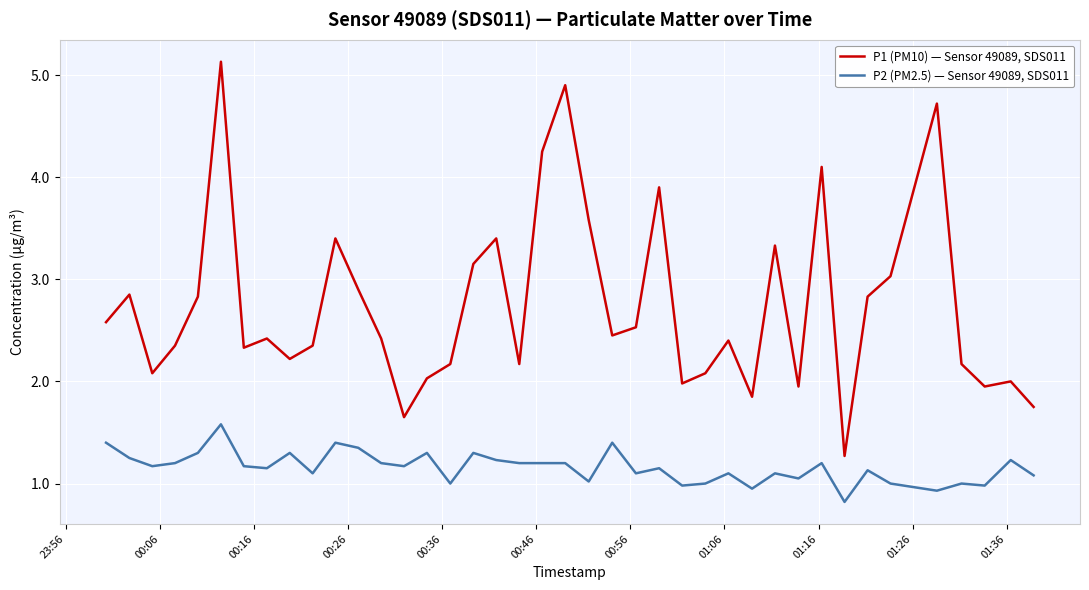

What is the difference between the maximum and minimum values in the P2 (PM2.5) — Sensor 49089, SDS011 series?

0.8